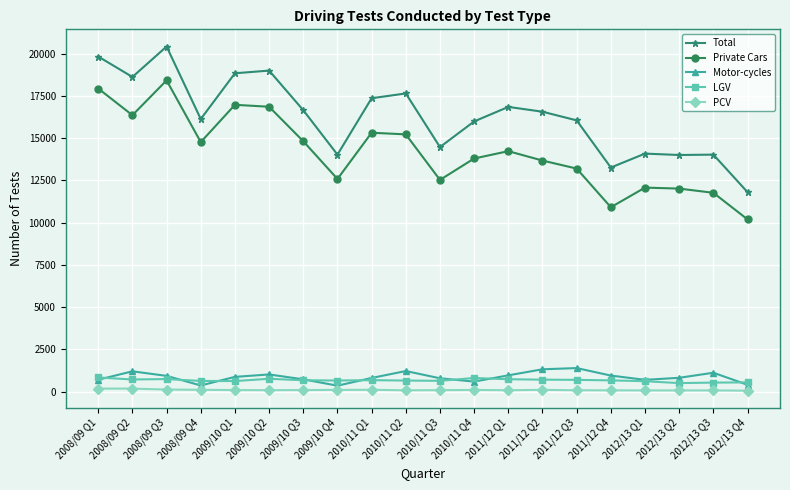

Between 2009/10 Q1 and 2009/10 Q4, which series saw the biggest shift?

Total